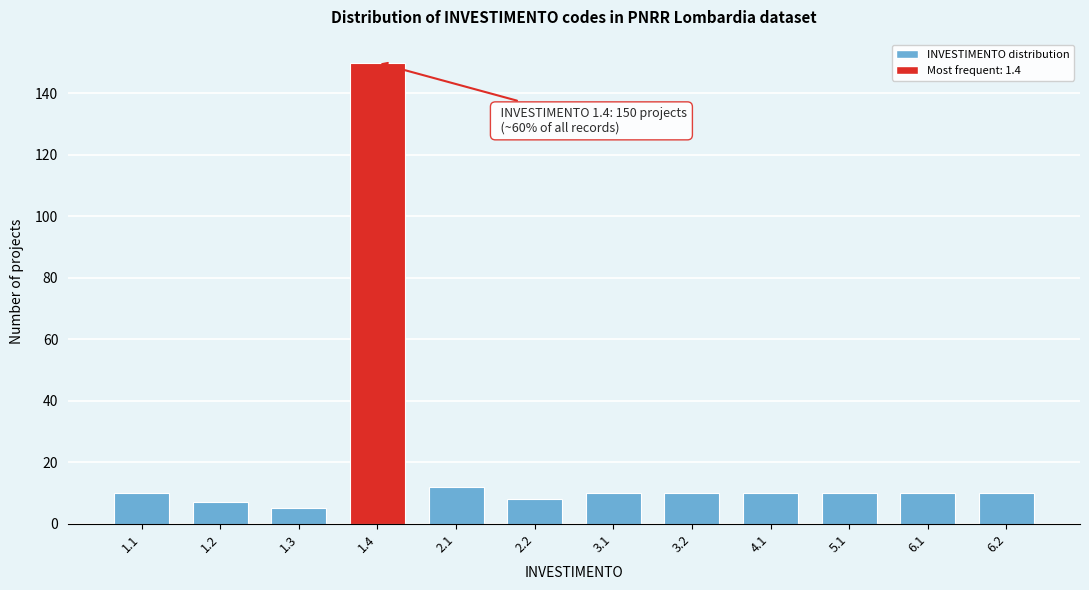

Reading right to left, transcribe all the data shown in this chart.

6.2=10	6.1=10	5.1=10	4.1=10	3.2=10	3.1=10	2.2=8	2.1=12	1.4=150	1.3=5	1.2=7	1.1=10